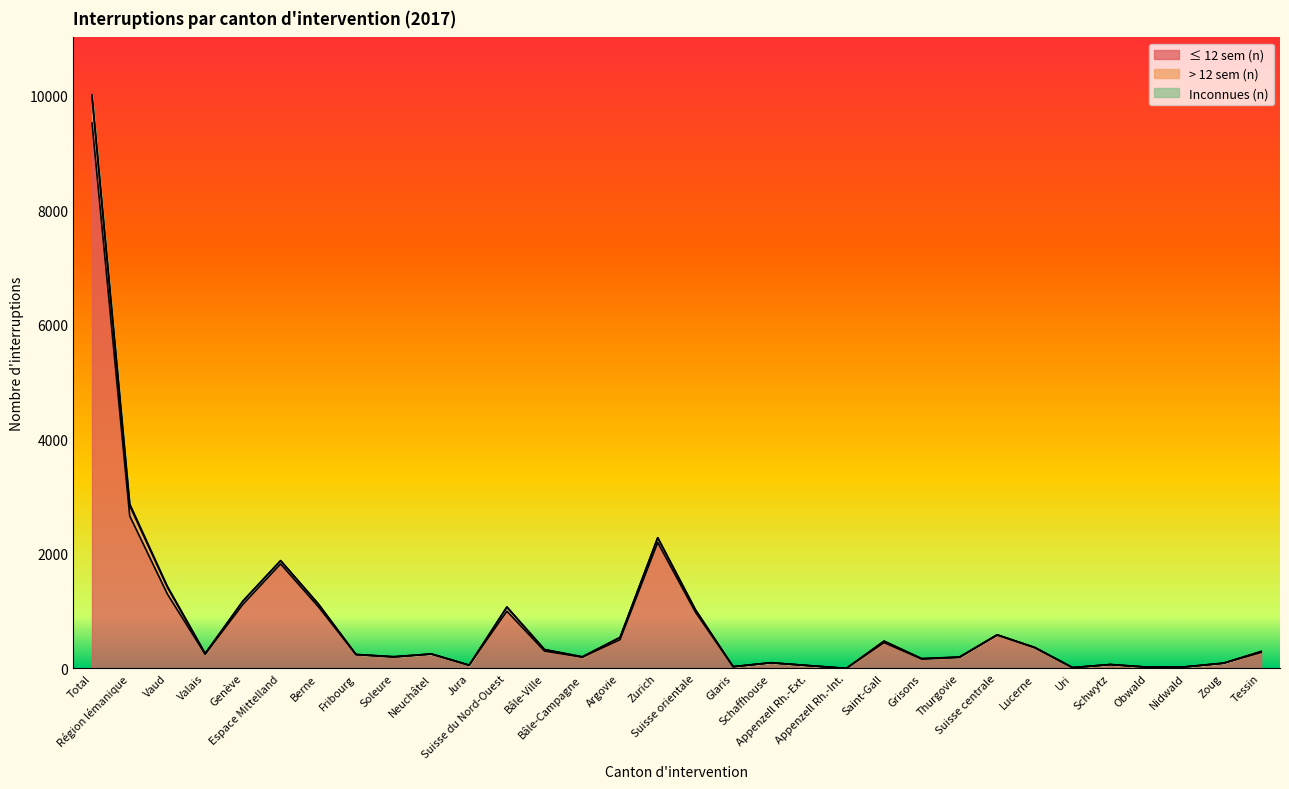

How many positive values does the ≤ 12 sem (n) series have?

31